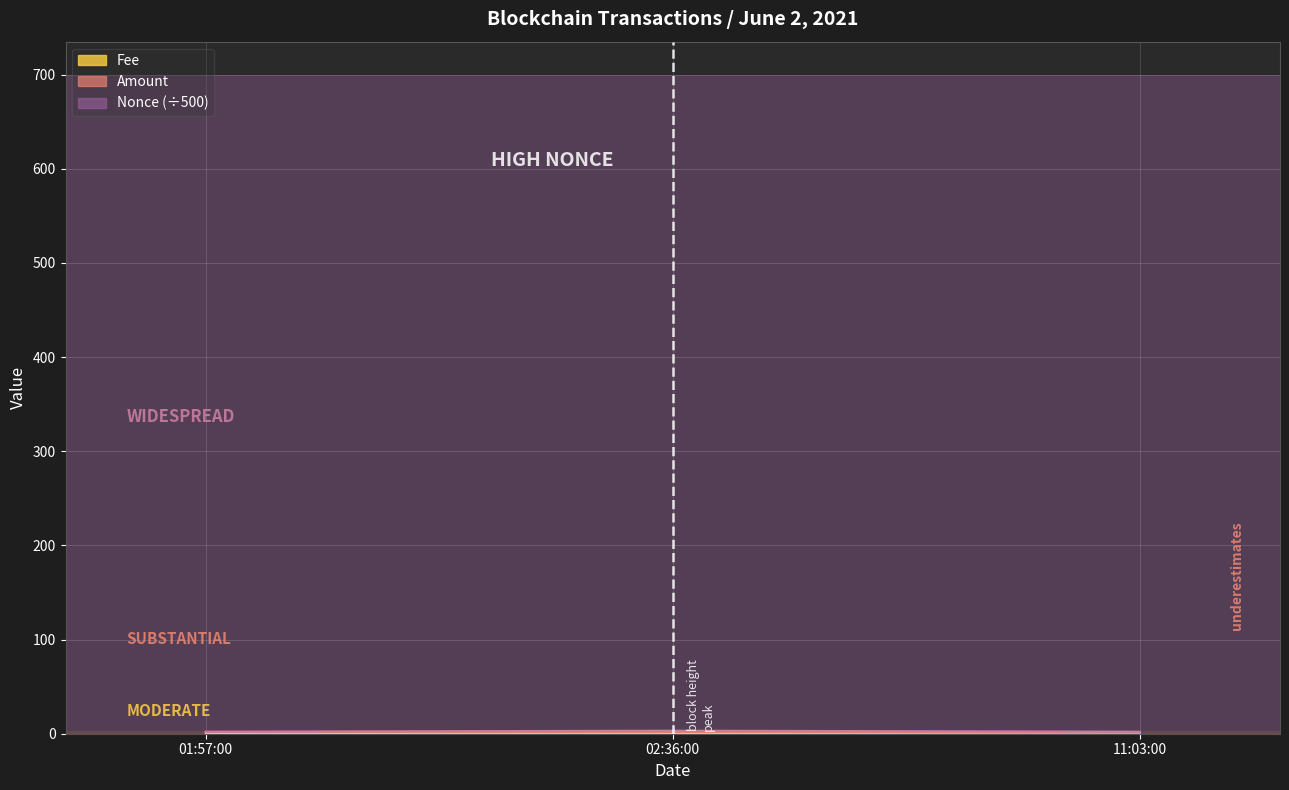

Does the chart display data point markers on the line(s)?

No